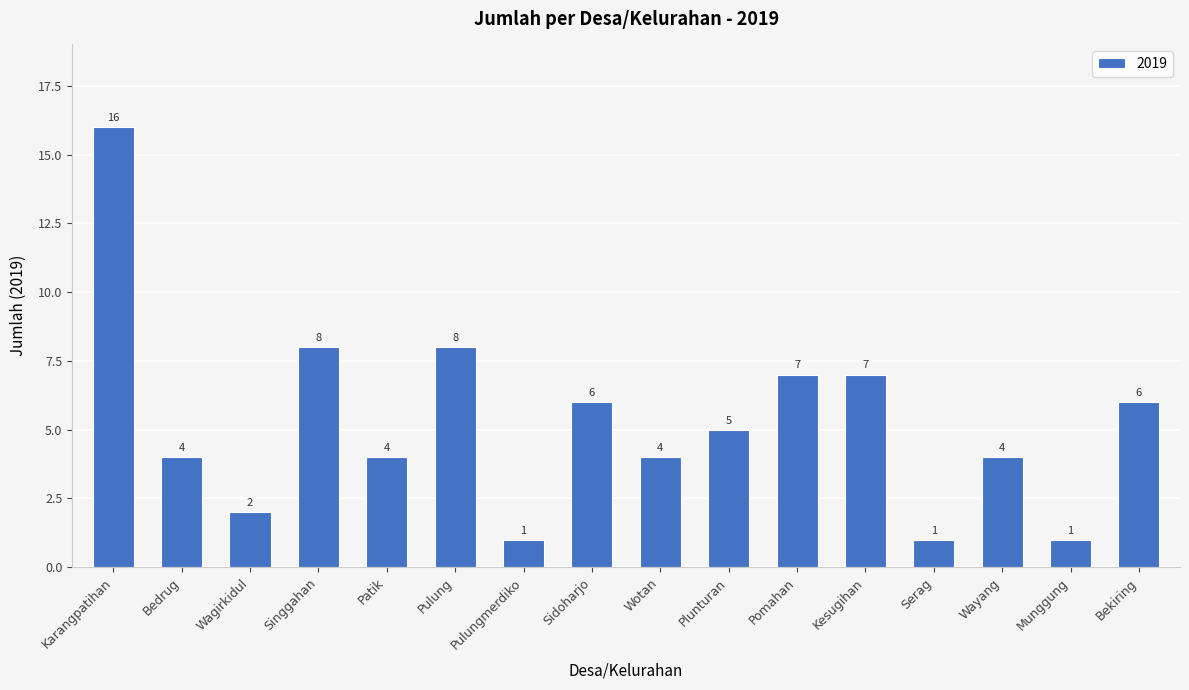

What is the value of the 13th bar from the left?

1